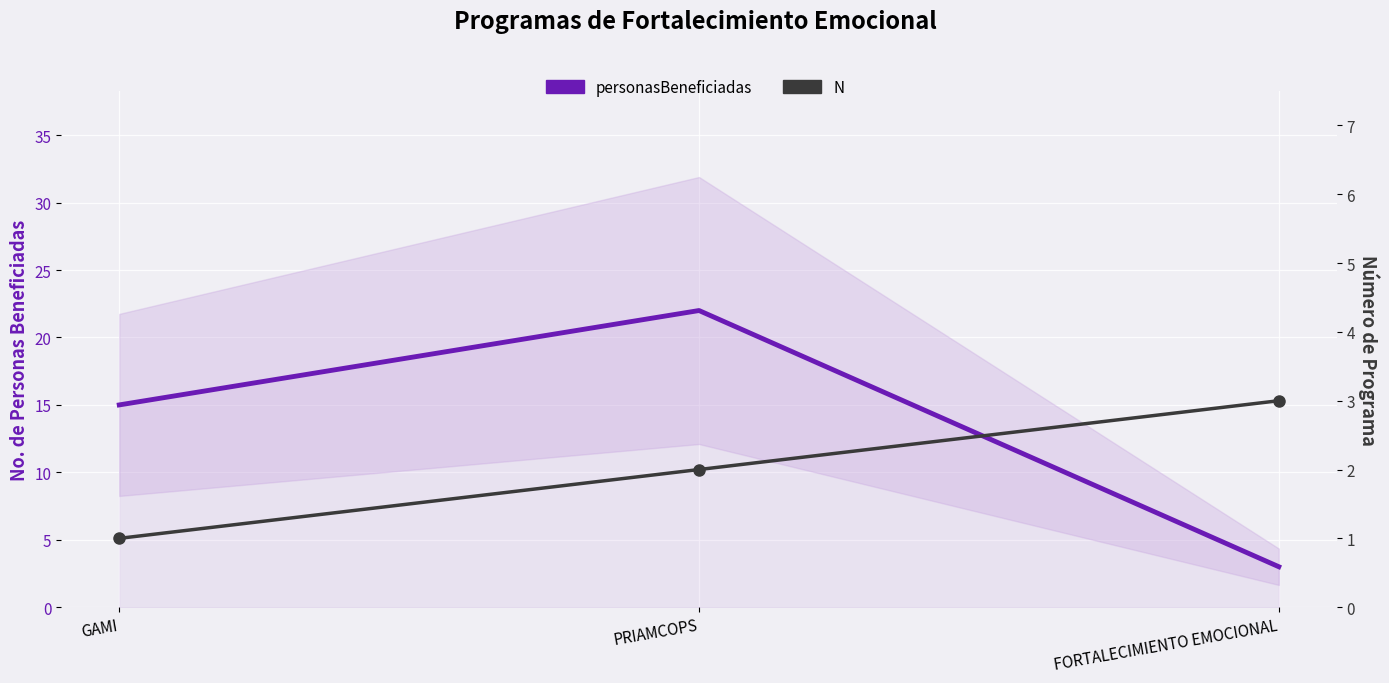

Which has a higher value, GAMI or PRIAMCOPS?

PRIAMCOPS